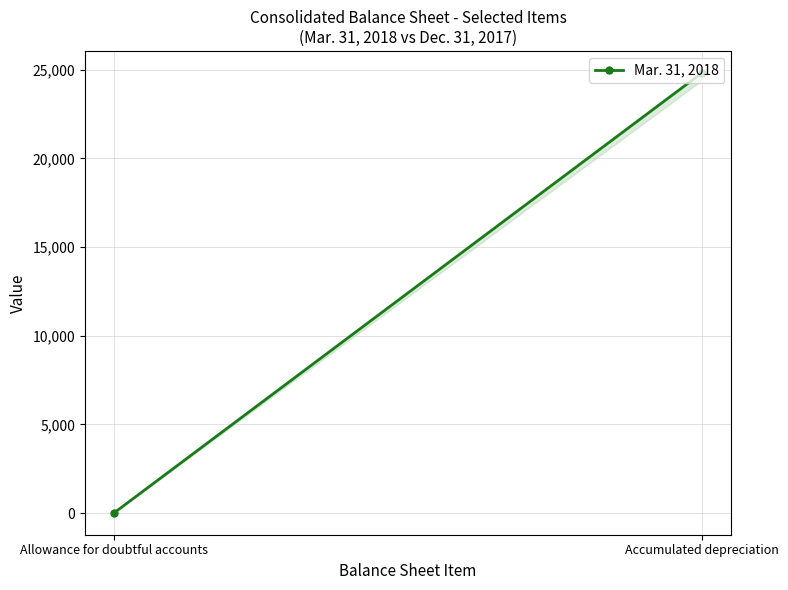

The value at Allowance for doubtful accounts is 25. True or false?

True